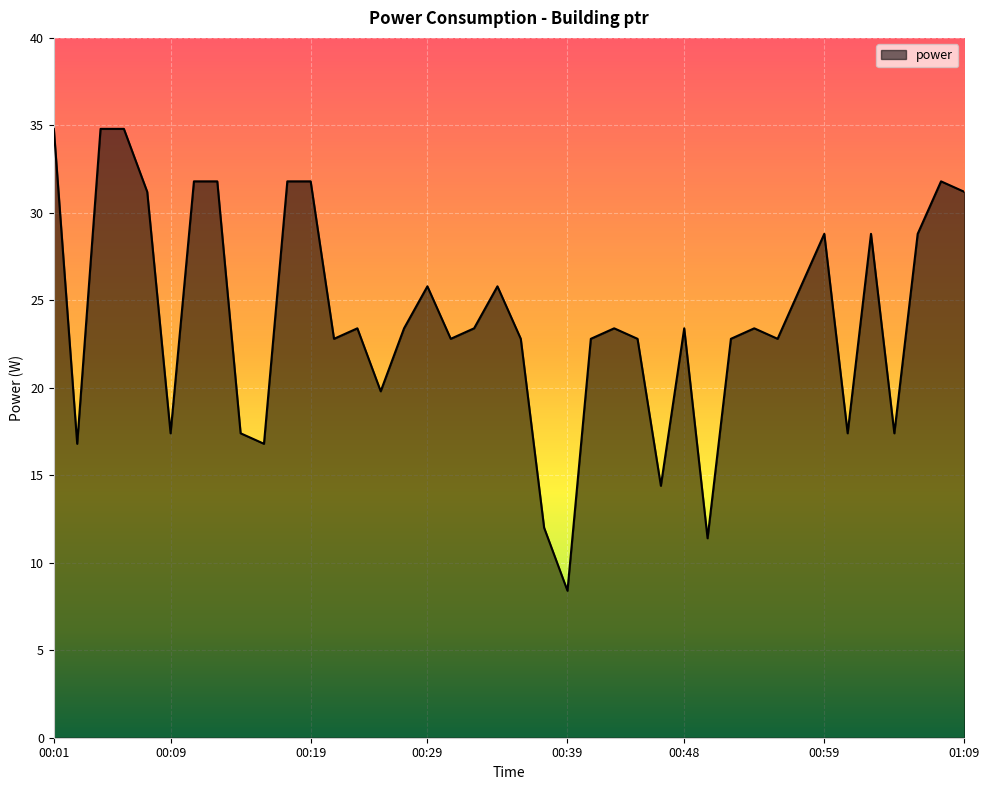

What is the difference between the maximum and minimum values?

26.4